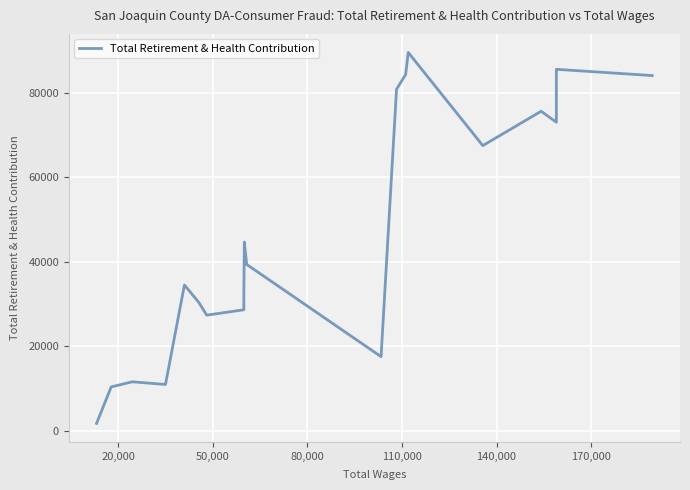

What is the maximum value shown in the chart?

89571